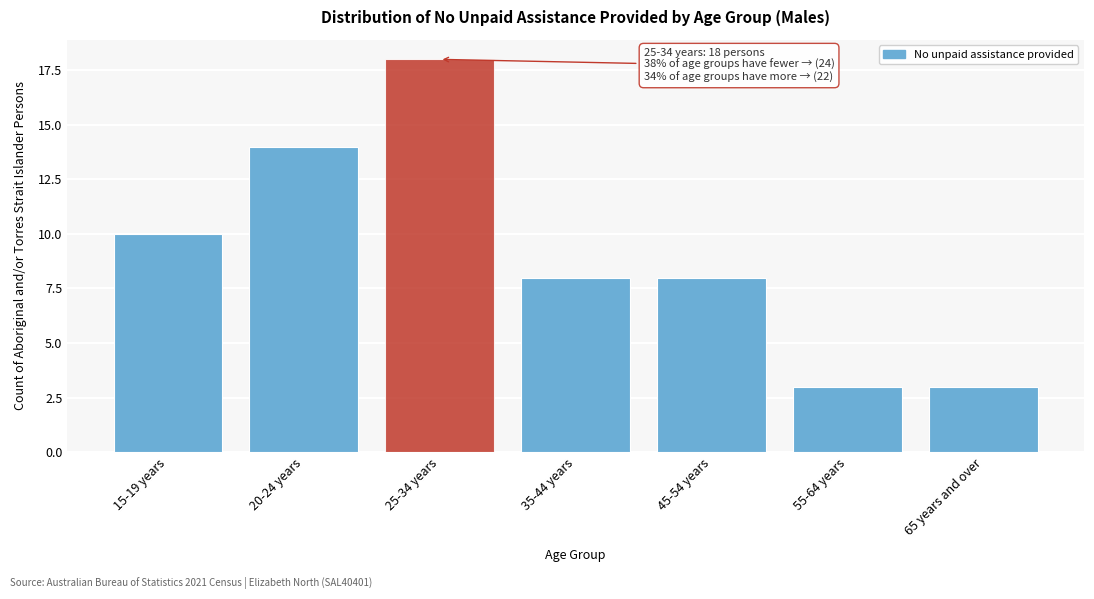

Reading left to right, what are all the values shown in this chart?

10	14	18	8	8	3	3